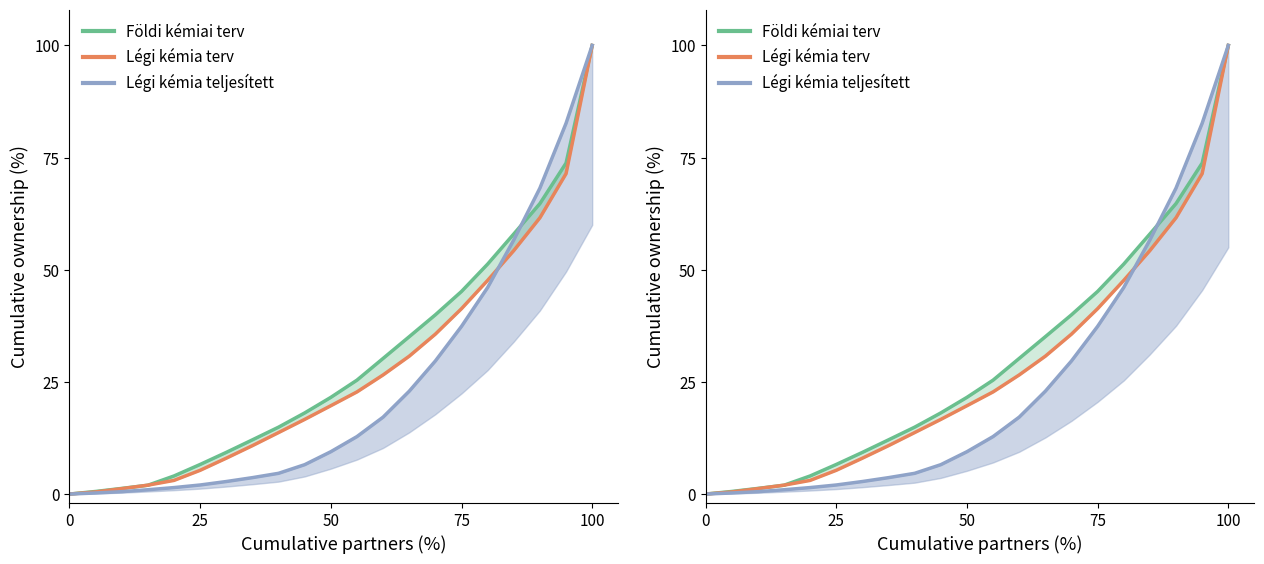

Is this an area chart (filled region under the line)?

No